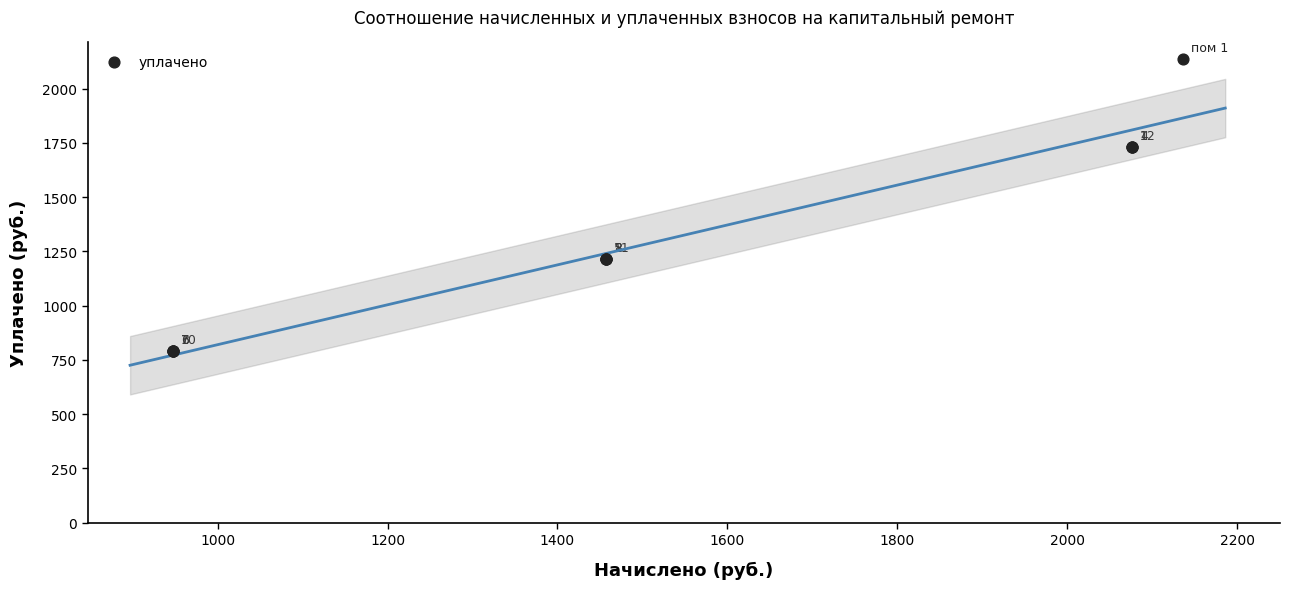

What Y value in the scatter plot is closest to 1462?

1214.0